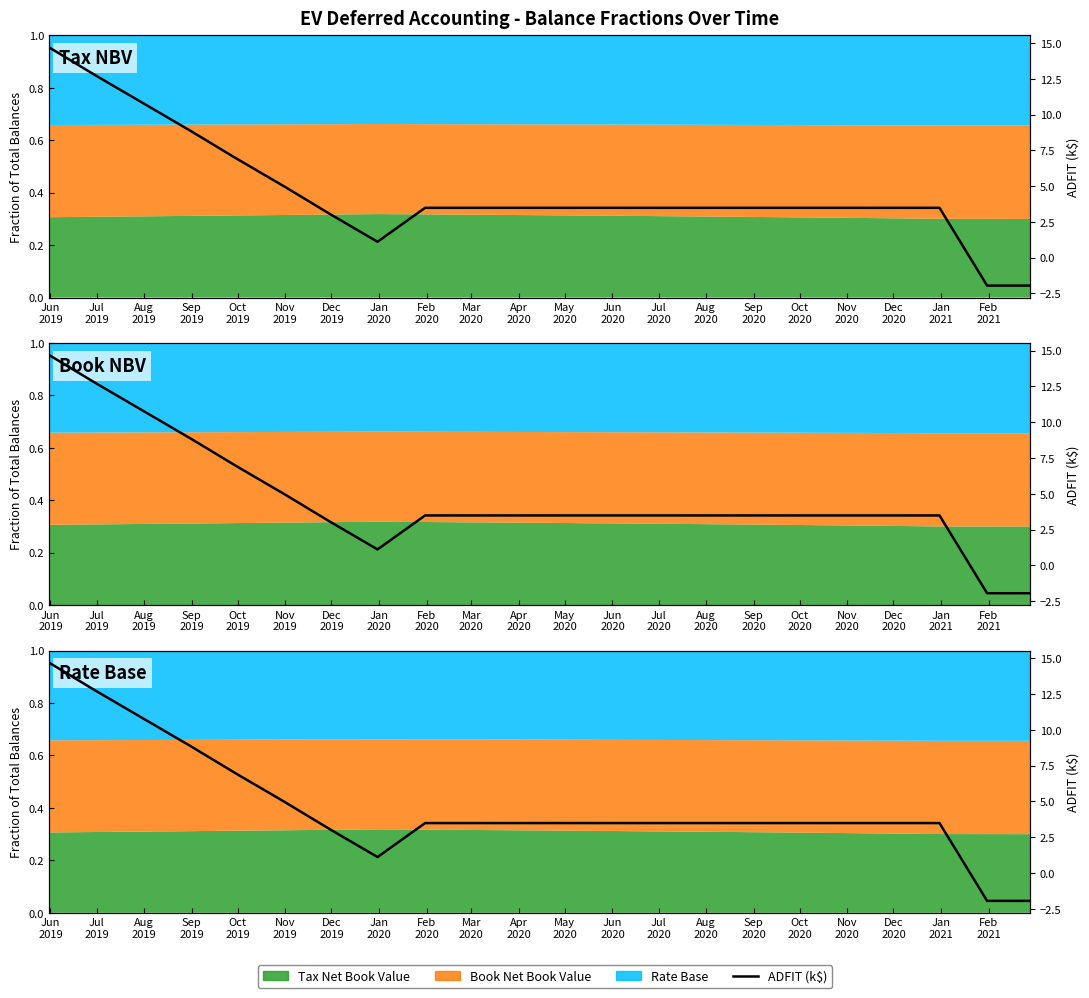

The value at Aug
2019 is 15.3. True or false?

False